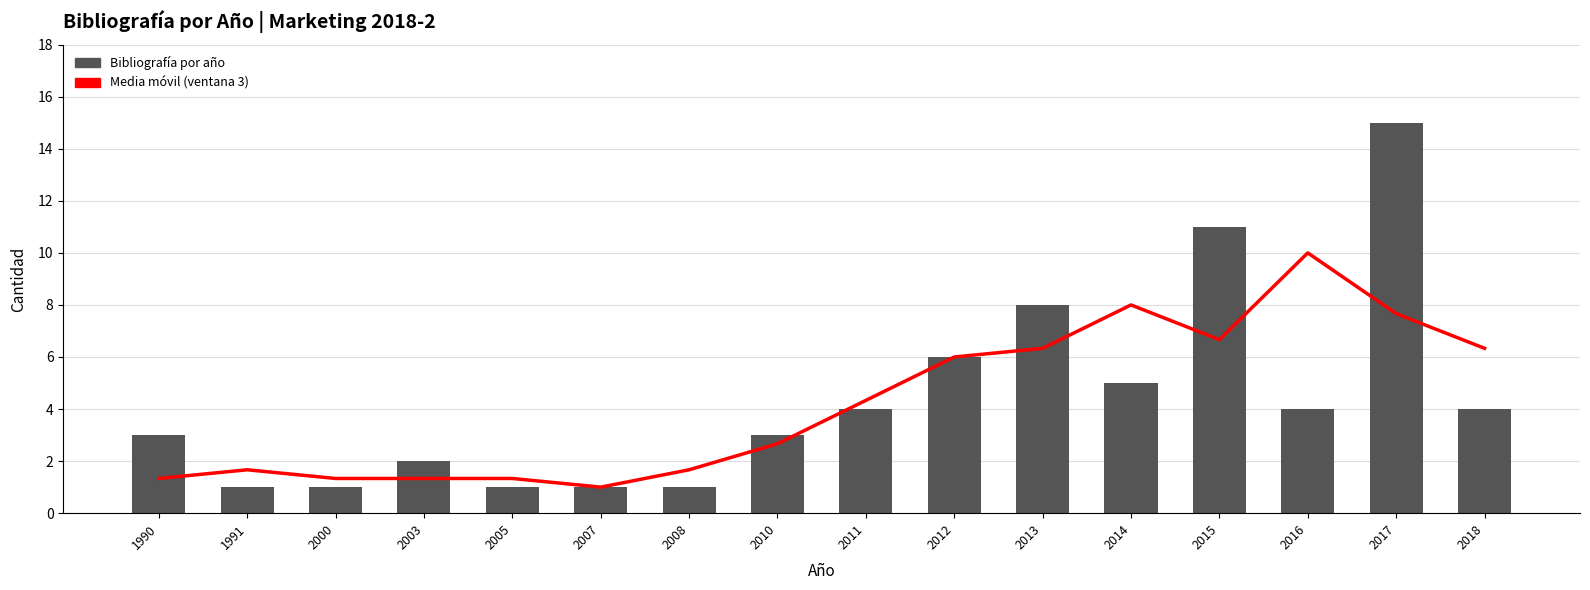

At which category is the sum across all series the highest?

2017